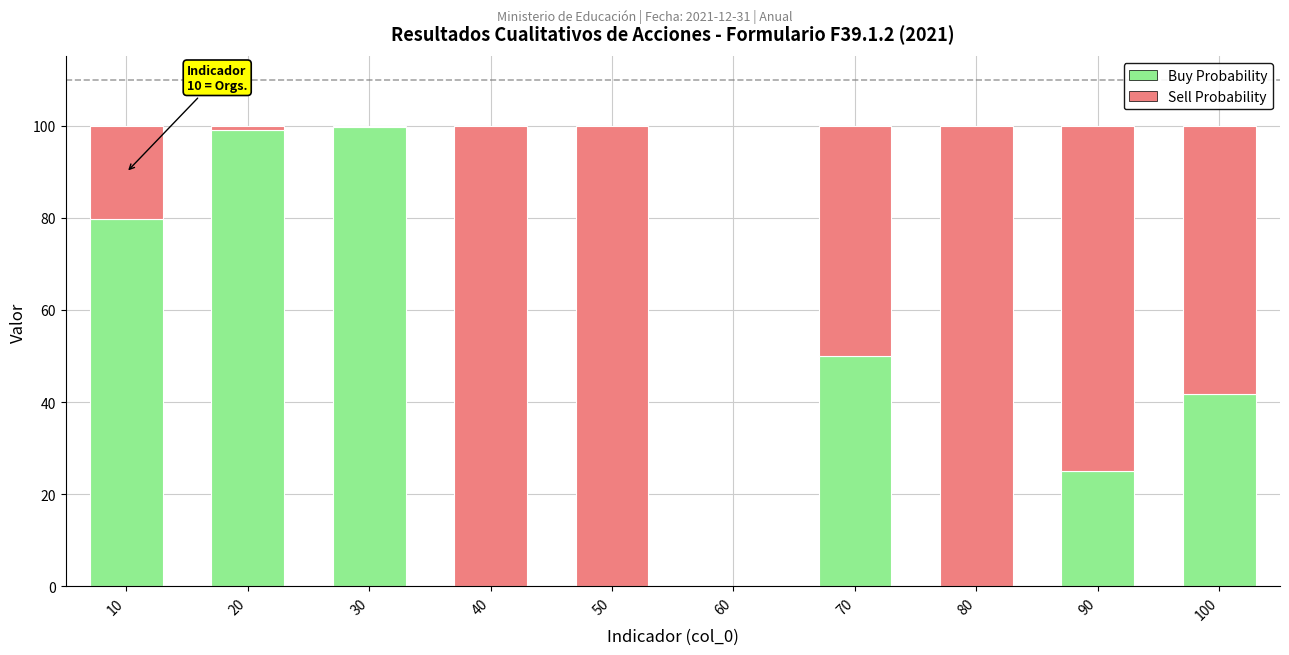

What is the total value across all series at 70?

100.0